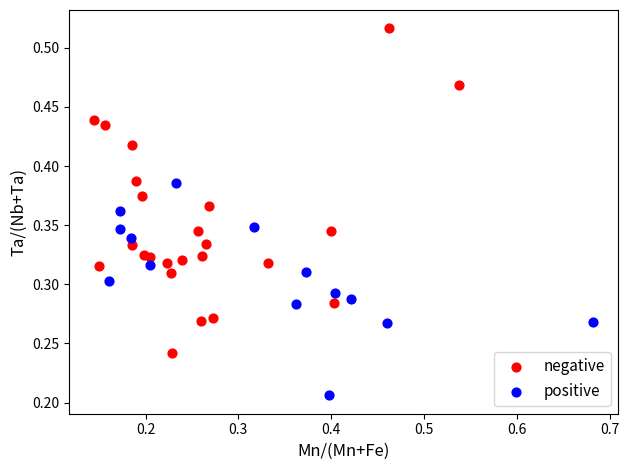

Which series contains the highest Y value?

negative